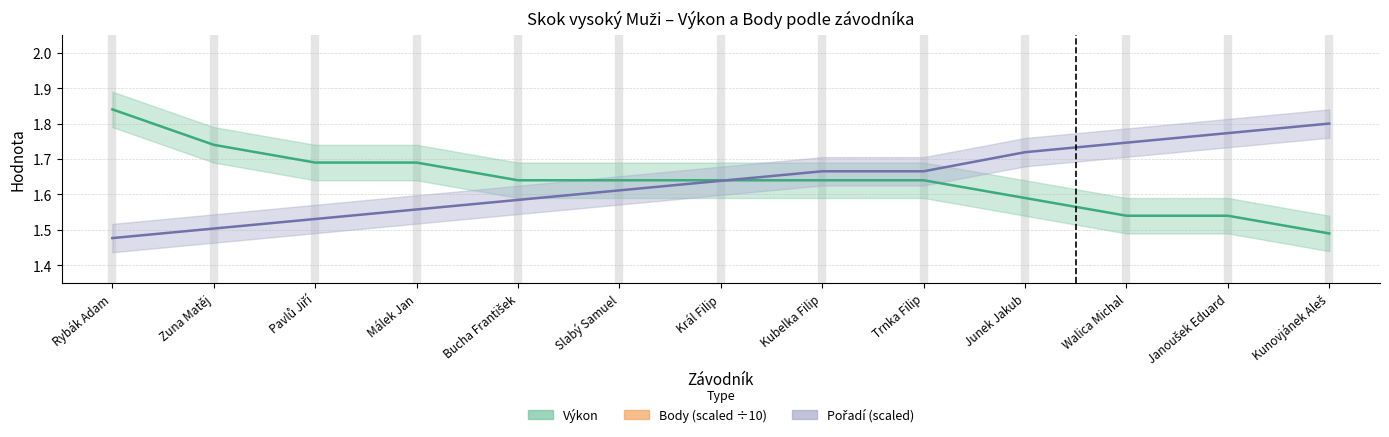

What is the sum of the Body values at Král Filip and Trnka Filip?

0.7